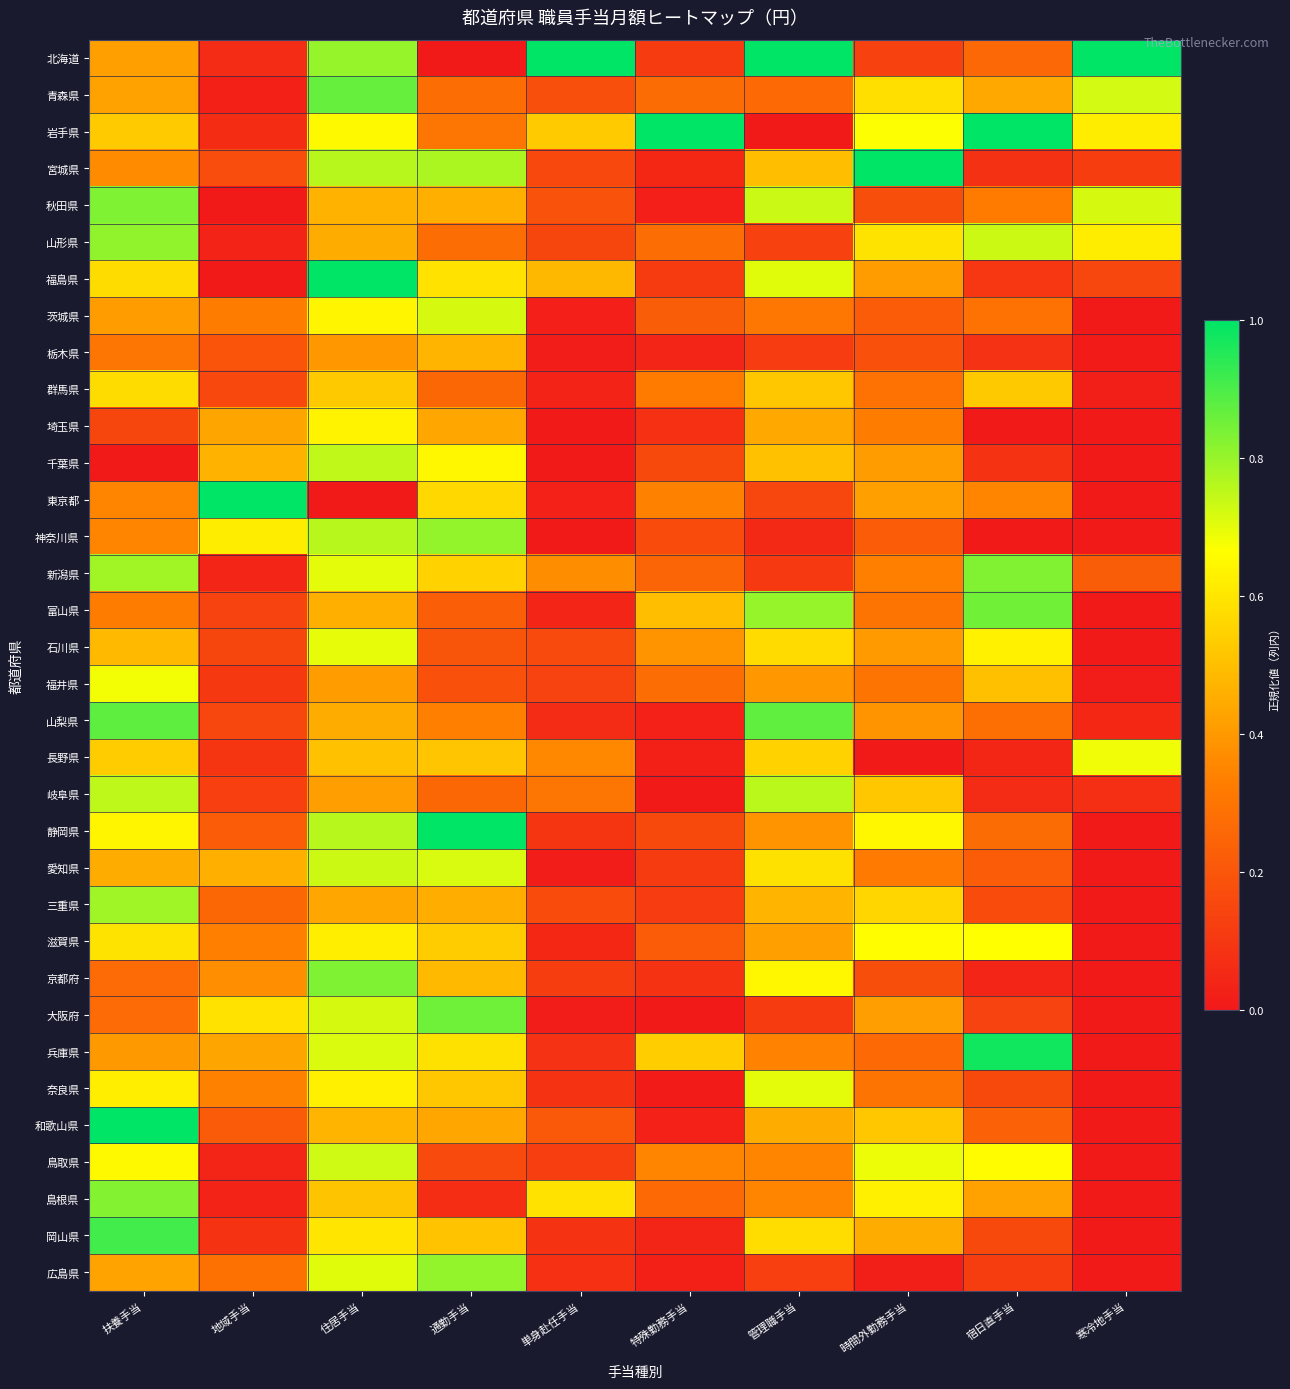

Reading left to right, transcribe all the data shown in this chart.

北海道: 扶養手当=0.4	地域手当=0.1	住居手当=0.8	通勤手当=0.0	単身赴任手当=1.0	特殊勤務手当=0.1	管理職手当=1.0	時間外勤務手当=0.1	宿日直手当=0.3	寒冷地手当=1.0
青森県: 扶養手当=0.4	地域手当=0.0	住居手当=0.9	通勤手当=0.3	単身赴任手当=0.2	特殊勤務手当=0.3	管理職手当=0.3	時間外勤務手当=0.6	宿日直手当=0.4	寒冷地手当=0.7
岩手県: 扶養手当=0.5	地域手当=0.1	住居手当=0.7	通勤手当=0.3	単身赴任手当=0.5	特殊勤務手当=1.0	管理職手当=0.0	時間外勤務手当=0.7	宿日直手当=1.0	寒冷地手当=0.6
宮城県: 扶養手当=0.4	地域手当=0.2	住居手当=0.8	通勤手当=0.8	単身赴任手当=0.2	特殊勤務手当=0.0	管理職手当=0.5	時間外勤務手当=1.0	宿日直手当=0.1	寒冷地手当=0.1
秋田県: 扶養手当=0.8	地域手当=0.0	住居手当=0.5	通勤手当=0.5	単身赴任手当=0.2	特殊勤務手当=0.0	管理職手当=0.7	時間外勤務手当=0.2	宿日直手当=0.3	寒冷地手当=0.7
山形県: 扶養手当=0.8	地域手当=0.0	住居手当=0.5	通勤手当=0.3	単身赴任手当=0.1	特殊勤務手当=0.3	管理職手当=0.1	時間外勤務手当=0.6	宿日直手当=0.7	寒冷地手当=0.6
福島県: 扶養手当=0.6	地域手当=0.0	住居手当=1.0	通勤手当=0.6	単身赴任手当=0.5	特殊勤務手当=0.1	管理職手当=0.7	時間外勤務手当=0.4	宿日直手当=0.1	寒冷地手当=0.1
茨城県: 扶養手当=0.4	地域手当=0.3	住居手当=0.6	通勤手当=0.7	単身赴任手当=0.0	特殊勤務手当=0.2	管理職手当=0.3	時間外勤務手当=0.2	宿日直手当=0.3	寒冷地手当=0.0
栃木県: 扶養手当=0.3	地域手当=0.2	住居手当=0.4	通勤手当=0.5	単身赴任手当=0.0	特殊勤務手当=0.0	管理職手当=0.1	時間外勤務手当=0.2	宿日直手当=0.1	寒冷地手当=0.0
群馬県: 扶養手当=0.6	地域手当=0.2	住居手当=0.5	通勤手当=0.3	単身赴任手当=0.0	特殊勤務手当=0.3	管理職手当=0.5	時間外勤務手当=0.3	宿日直手当=0.5	寒冷地手当=0.0
埼玉県: 扶養手当=0.1	地域手当=0.4	住居手当=0.6	通勤手当=0.4	単身赴任手当=0.0	特殊勤務手当=0.1	管理職手当=0.4	時間外勤務手当=0.3	宿日直手当=0.0	寒冷地手当=0.0
千葉県: 扶養手当=0.0	地域手当=0.5	住居手当=0.7	通勤手当=0.6	単身赴任手当=0.0	特殊勤務手当=0.2	管理職手当=0.5	時間外勤務手当=0.4	宿日直手当=0.1	寒冷地手当=0.0
東京都: 扶養手当=0.4	地域手当=1.0	住居手当=0.0	通勤手当=0.6	単身赴任手当=0.0	特殊勤務手当=0.3	管理職手当=0.1	時間外勤務手当=0.4	宿日直手当=0.4	寒冷地手当=0.0
神奈川県: 扶養手当=0.3	地域手当=0.6	住居手当=0.8	通勤手当=0.8	単身赴任手当=0.0	特殊勤務手当=0.2	管理職手当=0.1	時間外勤務手当=0.2	宿日直手当=0.0	寒冷地手当=0.0
新潟県: 扶養手当=0.8	地域手当=0.0	住居手当=0.7	通勤手当=0.5	単身赴任手当=0.4	特殊勤務手当=0.2	管理職手当=0.1	時間外勤務手当=0.3	宿日直手当=0.8	寒冷地手当=0.2
富山県: 扶養手当=0.3	地域手当=0.1	住居手当=0.5	通勤手当=0.2	単身赴任手当=0.0	特殊勤務手当=0.5	管理職手当=0.8	時間外勤務手当=0.3	宿日直手当=0.8	寒冷地手当=0.0
石川県: 扶養手当=0.5	地域手当=0.1	住居手当=0.7	通勤手当=0.2	単身赴任手当=0.2	特殊勤務手当=0.4	管理職手当=0.6	時間外勤務手当=0.4	宿日直手当=0.6	寒冷地手当=0.0
福井県: 扶養手当=0.7	地域手当=0.1	住居手当=0.4	通勤手当=0.2	単身赴任手当=0.1	特殊勤務手当=0.3	管理職手当=0.4	時間外勤務手当=0.3	宿日直手当=0.5	寒冷地手当=0.0
山梨県: 扶養手当=0.9	地域手当=0.2	住居手当=0.5	通勤手当=0.3	単身赴任手当=0.1	特殊勤務手当=0.0	管理職手当=0.9	時間外勤務手当=0.4	宿日直手当=0.3	寒冷地手当=0.0
長野県: 扶養手当=0.5	地域手当=0.1	住居手当=0.5	通勤手当=0.5	単身赴任手当=0.4	特殊勤務手当=0.0	管理職手当=0.5	時間外勤務手当=0.0	宿日直手当=0.0	寒冷地手当=0.7
岐阜県: 扶養手当=0.8	地域手当=0.1	住居手当=0.4	通勤手当=0.3	単身赴任手当=0.3	特殊勤務手当=0.0	管理職手当=0.8	時間外勤務手当=0.5	宿日直手当=0.1	寒冷地手当=0.1
静岡県: 扶養手当=0.6	地域手当=0.2	住居手当=0.8	通勤手当=1.0	単身赴任手当=0.1	特殊勤務手当=0.2	管理職手当=0.4	時間外勤務手当=0.6	宿日直手当=0.3	寒冷地手当=0.0
愛知県: 扶養手当=0.4	地域手当=0.5	住居手当=0.7	通勤手当=0.7	単身赴任手当=0.0	特殊勤務手当=0.1	管理職手当=0.6	時間外勤務手当=0.3	宿日直手当=0.2	寒冷地手当=0.0
三重県: 扶養手当=0.8	地域手当=0.3	住居手当=0.4	通勤手当=0.5	単身赴任手当=0.2	特殊勤務手当=0.1	管理職手当=0.5	時間外勤務手当=0.6	宿日直手当=0.2	寒冷地手当=0.0
滋賀県: 扶養手当=0.6	地域手当=0.3	住居手当=0.6	通勤手当=0.5	単身赴任手当=0.0	特殊勤務手当=0.2	管理職手当=0.4	時間外勤務手当=0.7	宿日直手当=0.7	寒冷地手当=0.0
京都府: 扶養手当=0.3	地域手当=0.4	住居手当=0.8	通勤手当=0.5	単身赴任手当=0.1	特殊勤務手当=0.1	管理職手当=0.6	時間外勤務手当=0.2	宿日直手当=0.0	寒冷地手当=0.0
大阪府: 扶養手当=0.3	地域手当=0.6	住居手当=0.7	通勤手当=0.9	単身赴任手当=0.0	特殊勤務手当=0.0	管理職手当=0.1	時間外勤務手当=0.4	宿日直手当=0.1	寒冷地手当=0.0
兵庫県: 扶養手当=0.4	地域手当=0.4	住居手当=0.7	通勤手当=0.6	単身赴任手当=0.1	特殊勤務手当=0.5	管理職手当=0.3	時間外勤務手当=0.3	宿日直手当=1.0	寒冷地手当=0.0
奈良県: 扶養手当=0.6	地域手当=0.3	住居手当=0.6	通勤手当=0.5	単身赴任手当=0.1	特殊勤務手当=0.0	管理職手当=0.7	時間外勤務手当=0.3	宿日直手当=0.2	寒冷地手当=0.0
和歌山県: 扶養手当=1.0	地域手当=0.2	住居手当=0.5	通勤手当=0.4	単身赴任手当=0.2	特殊勤務手当=0.0	管理職手当=0.4	時間外勤務手当=0.5	宿日直手当=0.2	寒冷地手当=0.0
鳥取県: 扶養手当=0.6	地域手当=0.0	住居手当=0.7	通勤手当=0.2	単身赴任手当=0.1	特殊勤務手当=0.3	管理職手当=0.3	時間外勤務手当=0.7	宿日直手当=0.7	寒冷地手当=0.0
島根県: 扶養手当=0.8	地域手当=0.0	住居手当=0.5	通勤手当=0.1	単身赴任手当=0.6	特殊勤務手当=0.3	管理職手当=0.4	時間外勤務手当=0.6	宿日直手当=0.4	寒冷地手当=0.0
岡山県: 扶養手当=0.9	地域手当=0.1	住居手当=0.6	通勤手当=0.5	単身赴任手当=0.1	特殊勤務手当=0.0	管理職手当=0.6	時間外勤務手当=0.5	宿日直手当=0.2	寒冷地手当=0.0
広島県: 扶養手当=0.4	地域手当=0.3	住居手当=0.7	通勤手当=0.8	単身赴任手当=0.1	特殊勤務手当=0.0	管理職手当=0.1	時間外勤務手当=0.0	宿日直手当=0.1	寒冷地手当=0.0